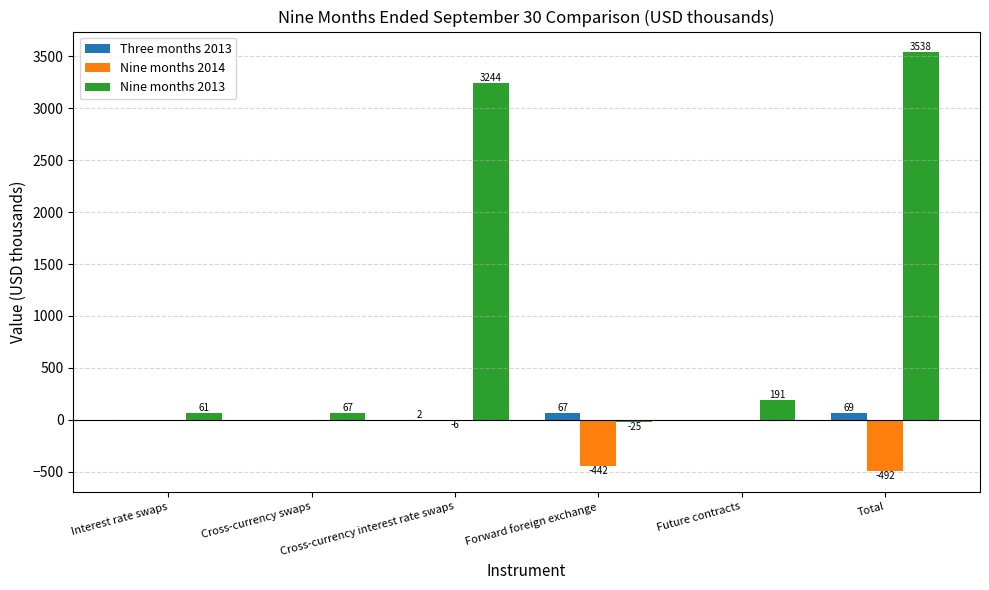

At which category is the sum across all series the highest?

Cross-currency interest rate swaps